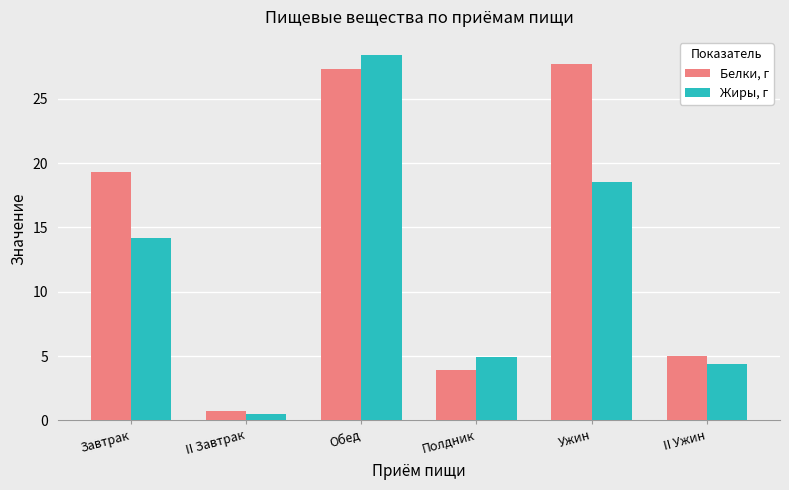

At which category is the sum across all series the highest?

Обед